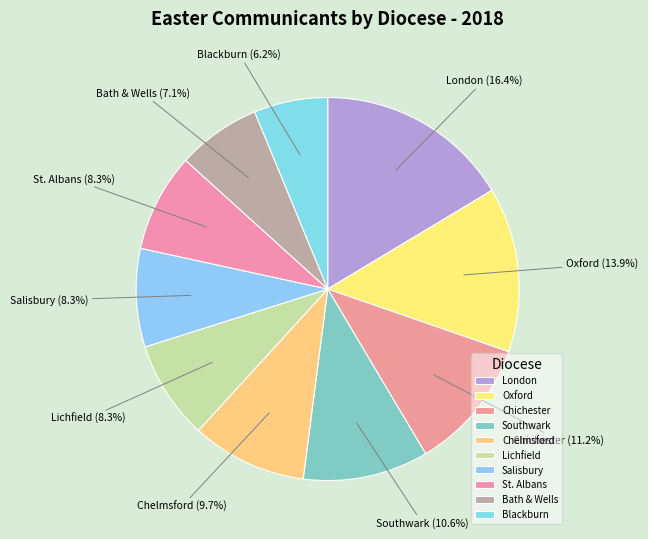

True or false: Oxford accounts for 26% of the total.

False